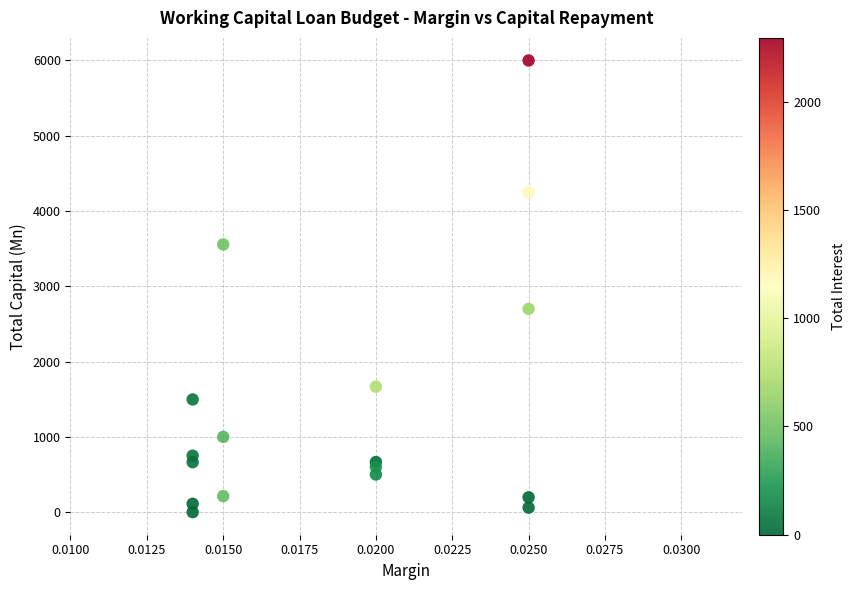

What Y value in the scatter plot is closest to 3000?

2700.0